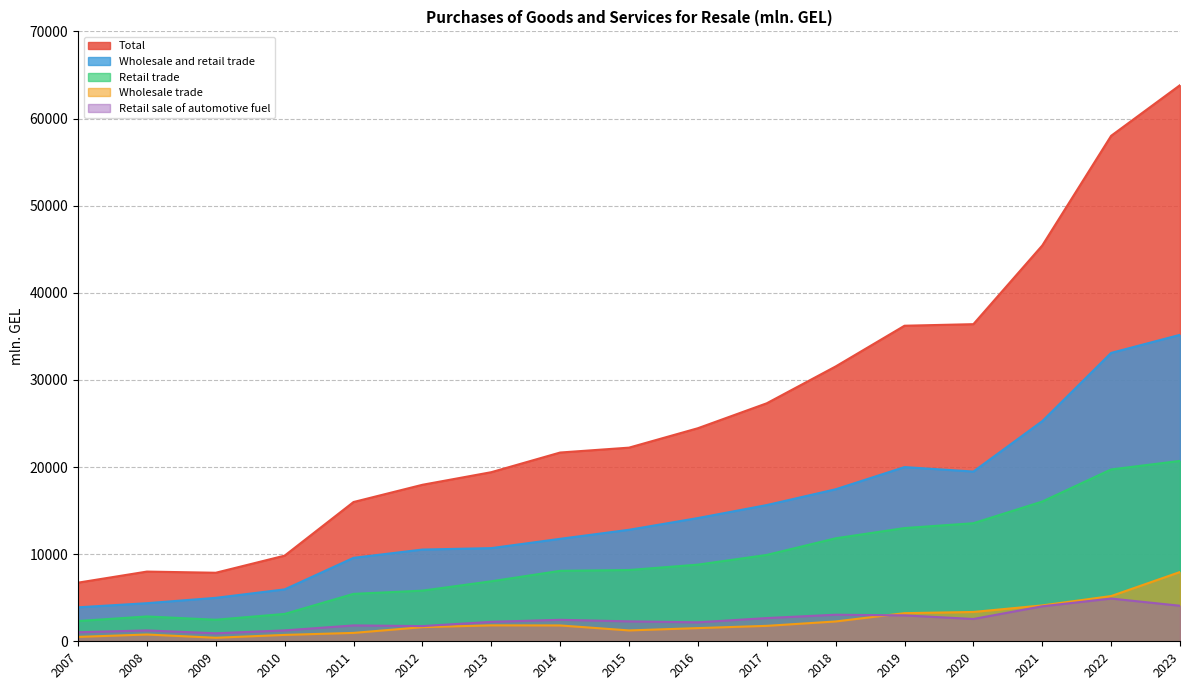

The value of Wholesale and retail trade at 2021 is 25266.9. True or false?

True